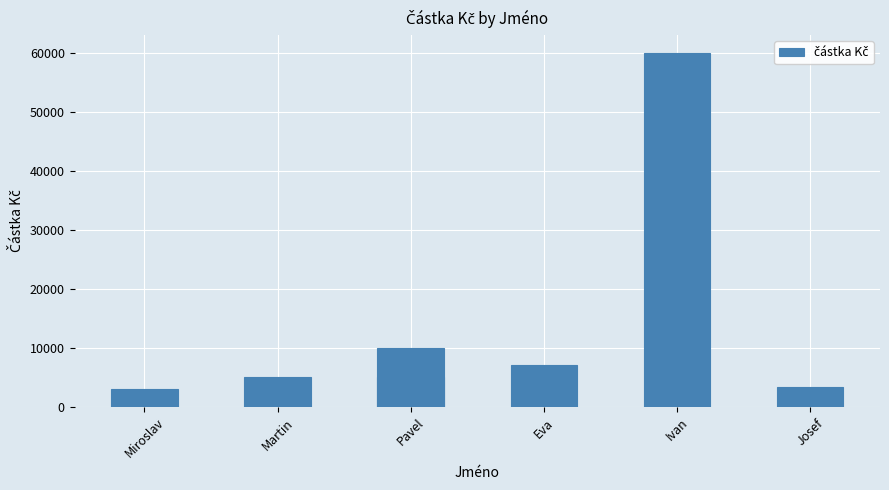

What is the greatest value displayed?

60000